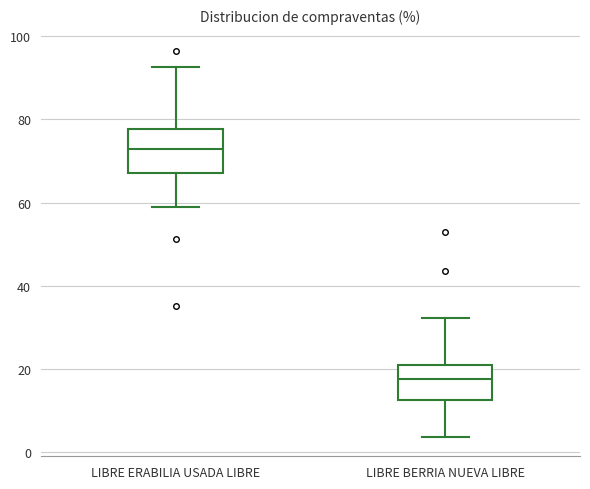

Which box is the tallest, from its lower edge to its upper edge?

LIBRE ERABILIA USADA LIBRE